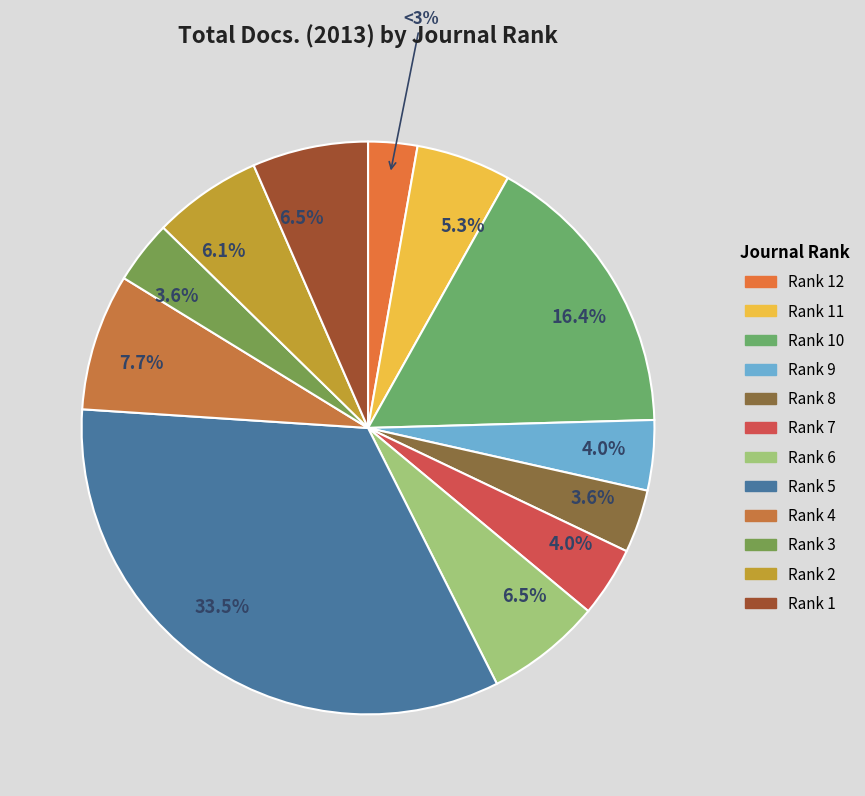

Count the number of slices in the pie.

12